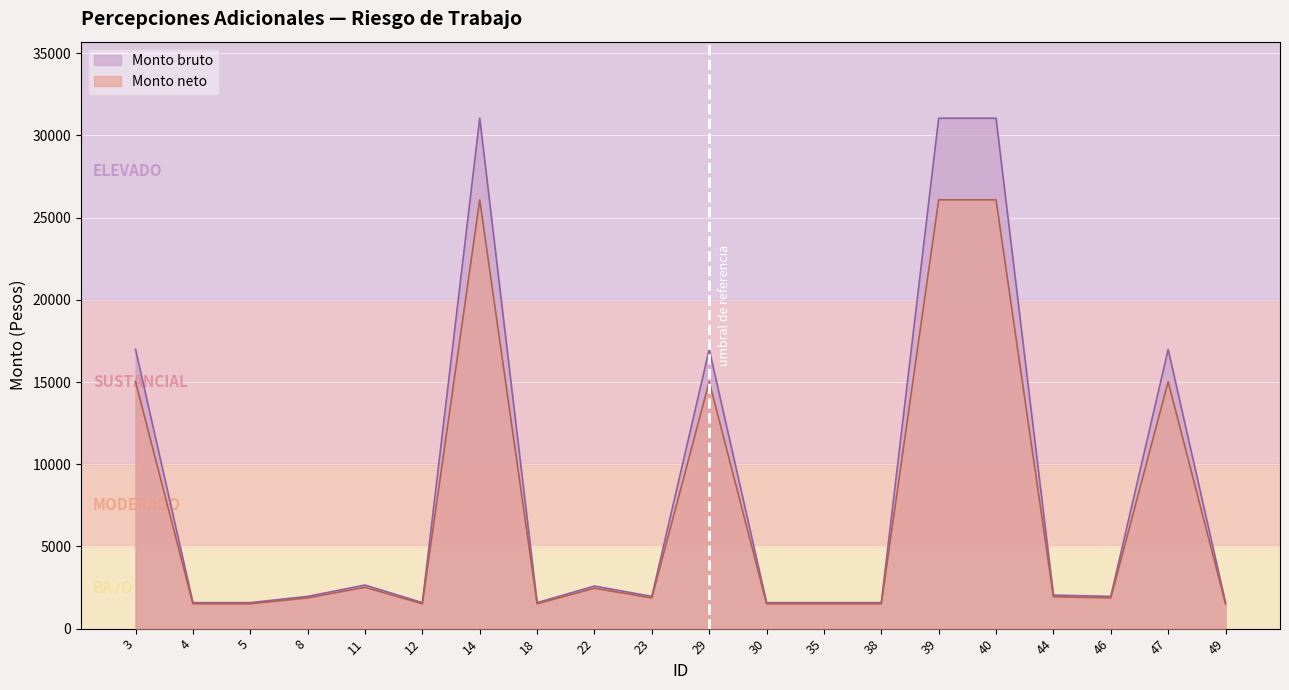

How many lines are shown in the chart?

2